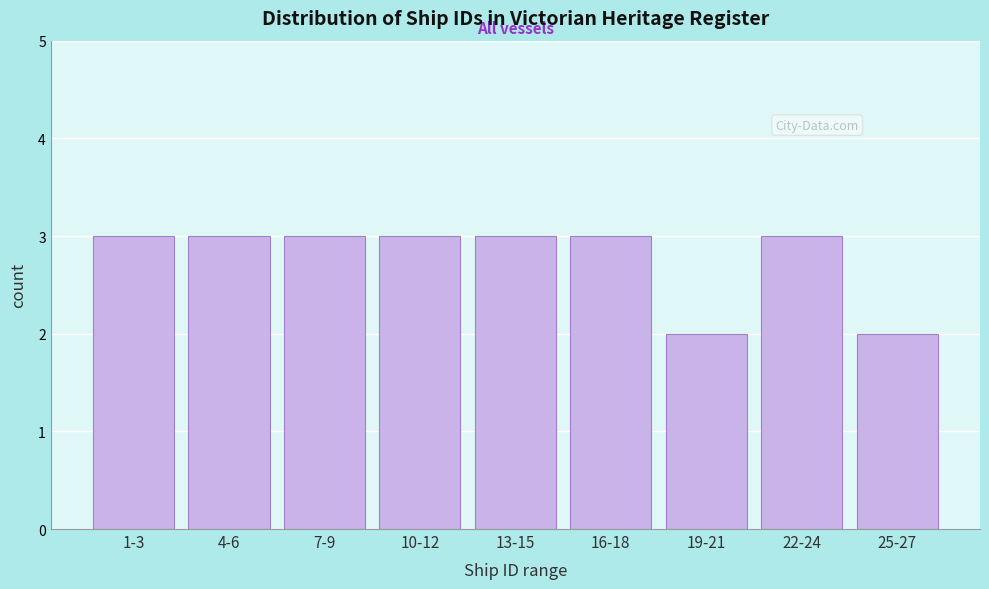

Reading left to right, transcribe all the data shown in this chart.

1-3=3	4-6=3	7-9=3	10-12=3	13-15=3	16-18=3	19-21=2	22-24=3	25-27=2